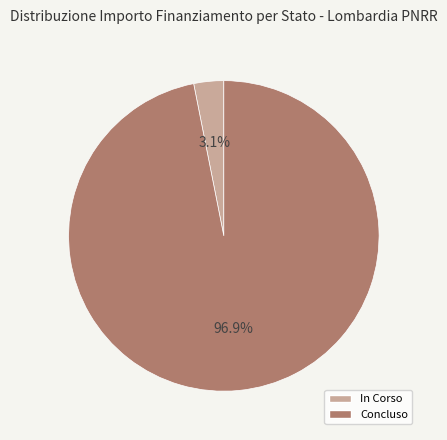

To the nearest percent, what is the average slice percentage?

50%